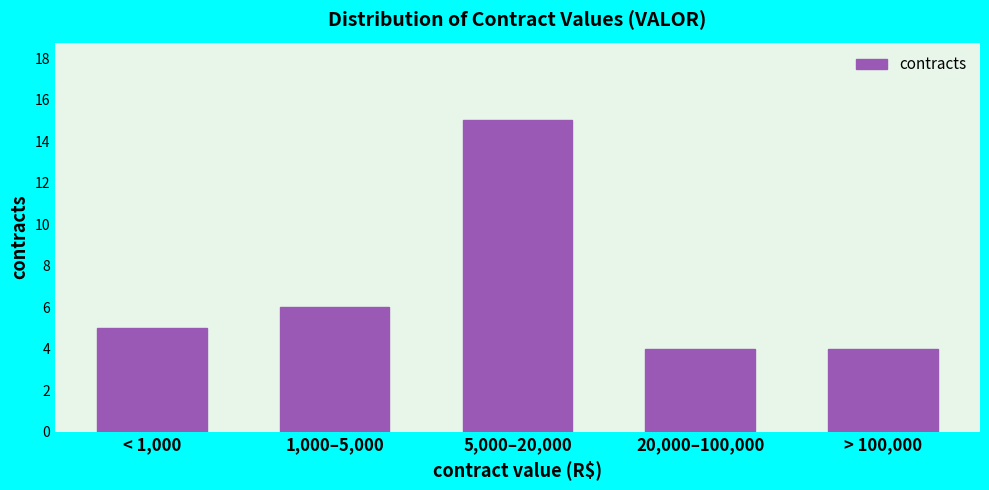

Reading left to right, what are all the values shown in this chart?

5	6	15	4	4